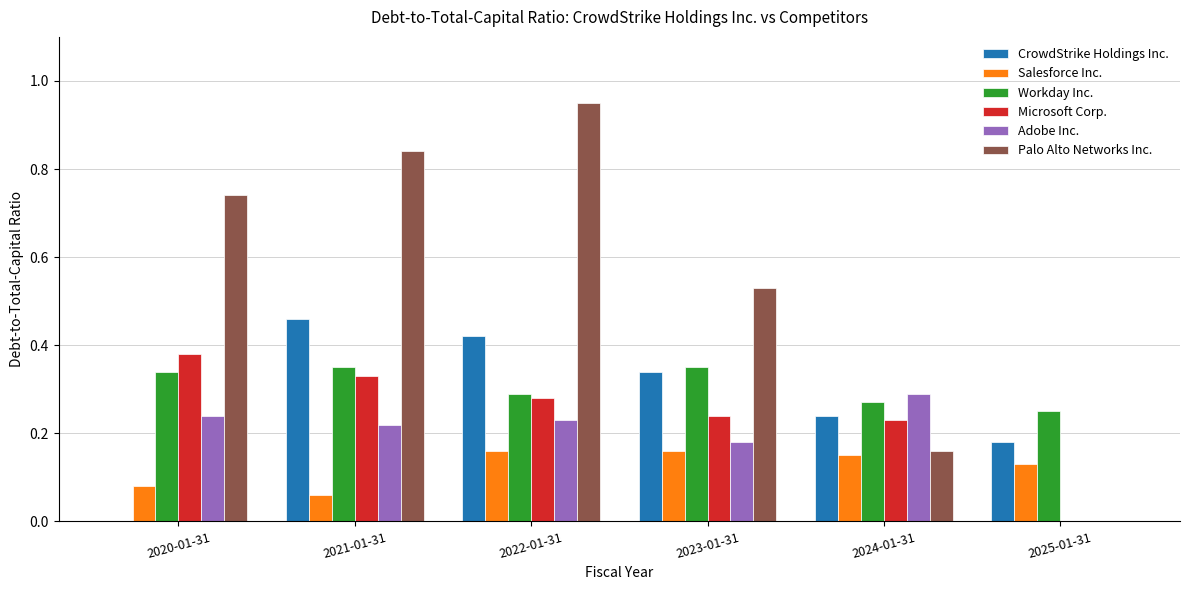

Count the Microsoft Corp. values in the range 0 to 1.

6